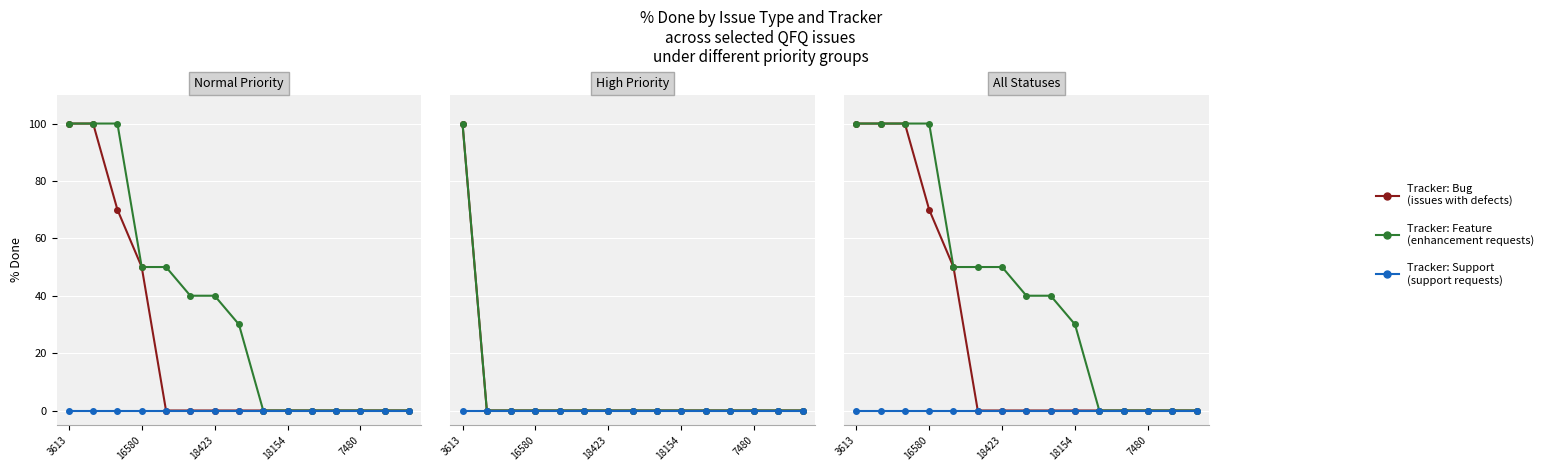

Is the value of Support at 11 greater than the value of Bug at 16580?

No